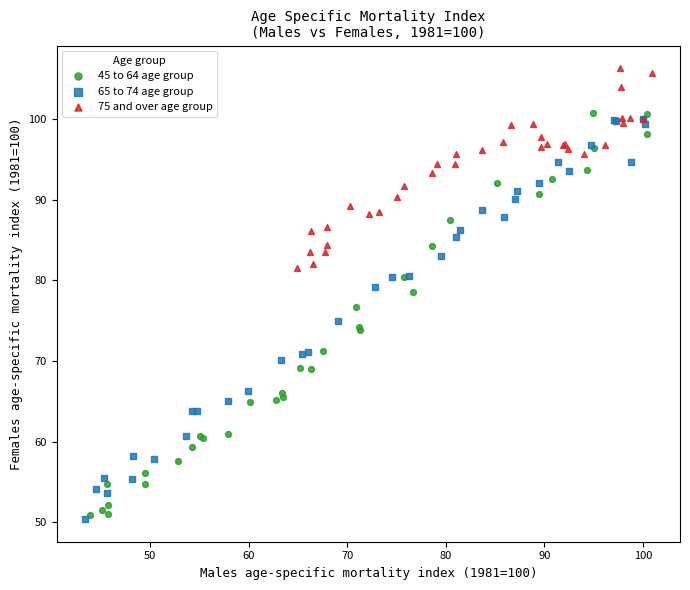

What are all the series names shown in the legend?

45 to 64 age group, 65 to 74 age group, 75 and over age group